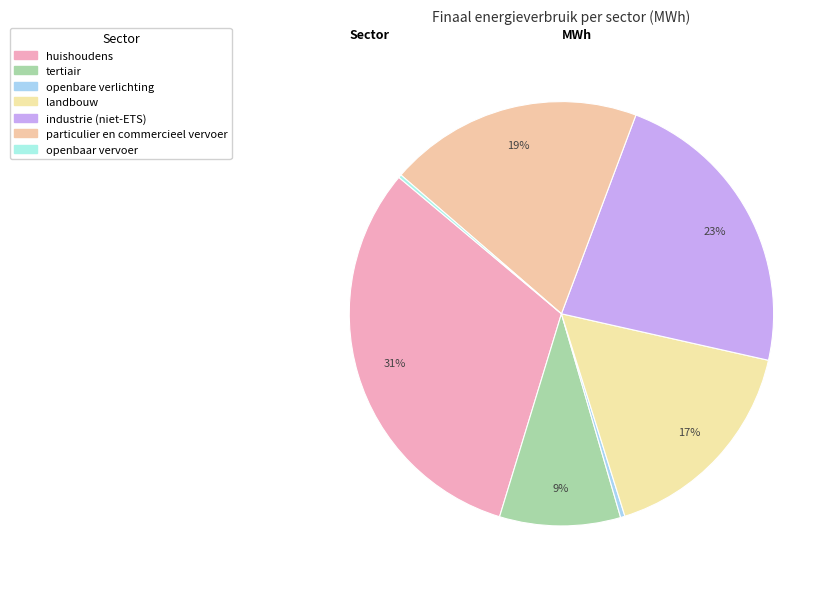

What is the change in value from huishoudens to landbouw?

-38837.3